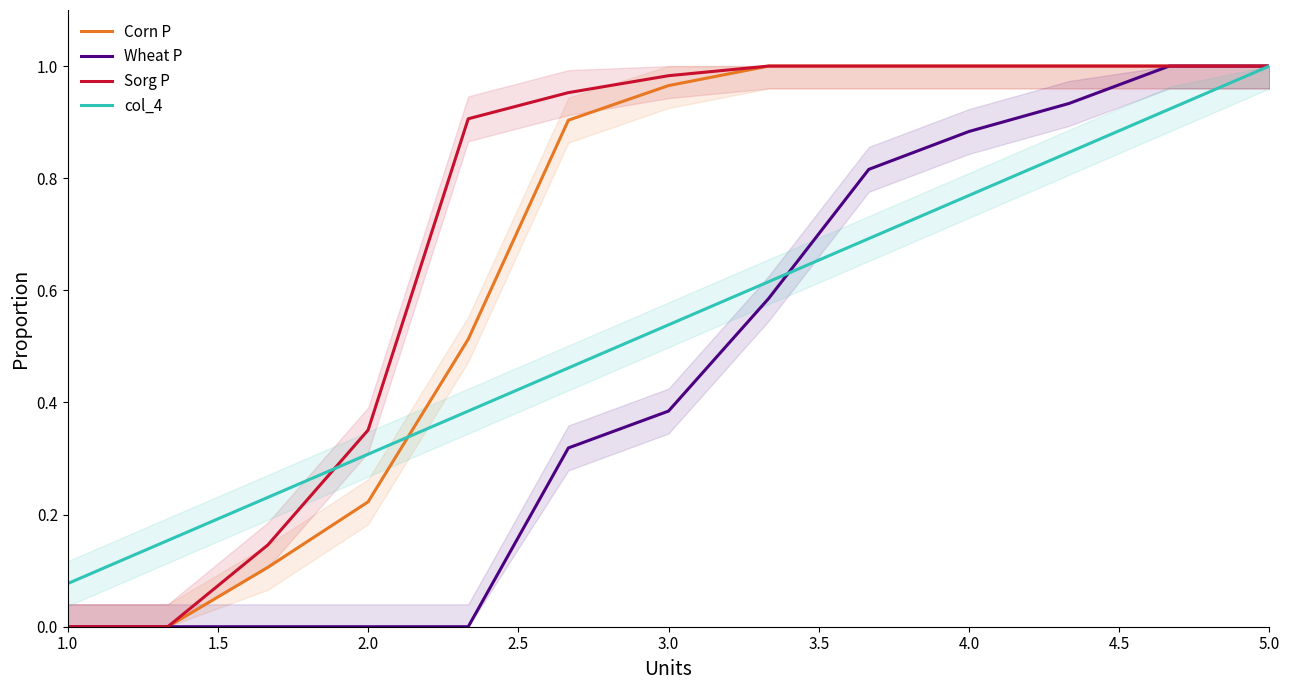

The Sorg P series shows 1.4 at 3.0. True or false?

False